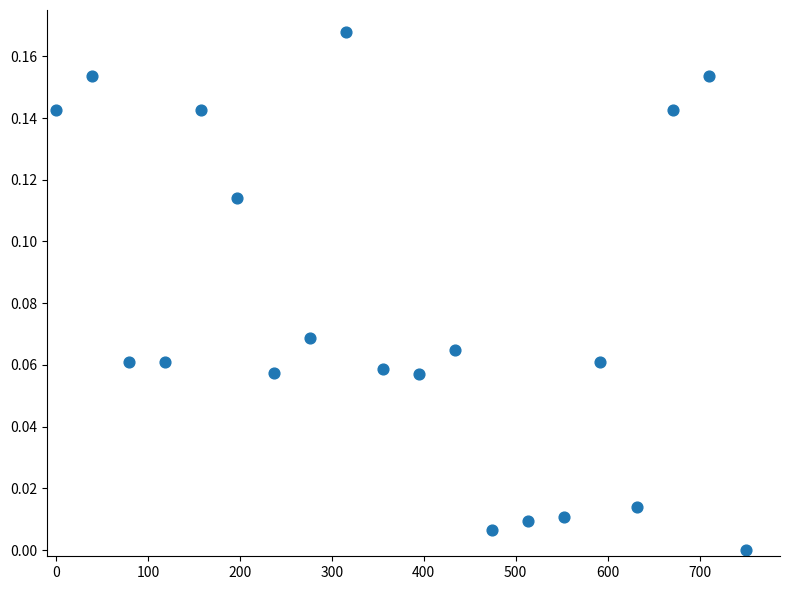

What is the range of X values (max minus min)?

750.0